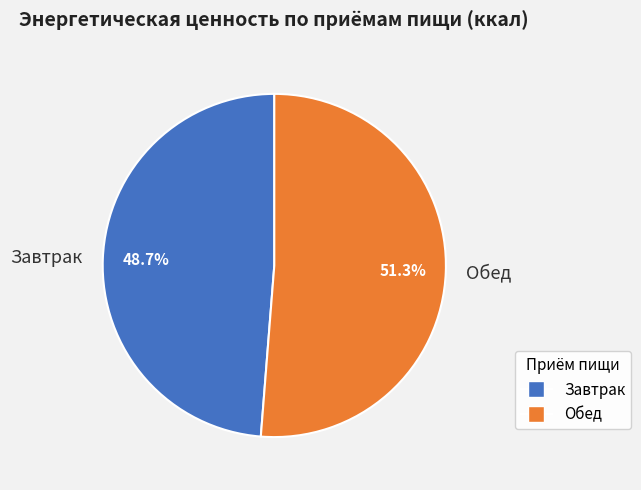

Which slice represents more than half of the pie?

Обед